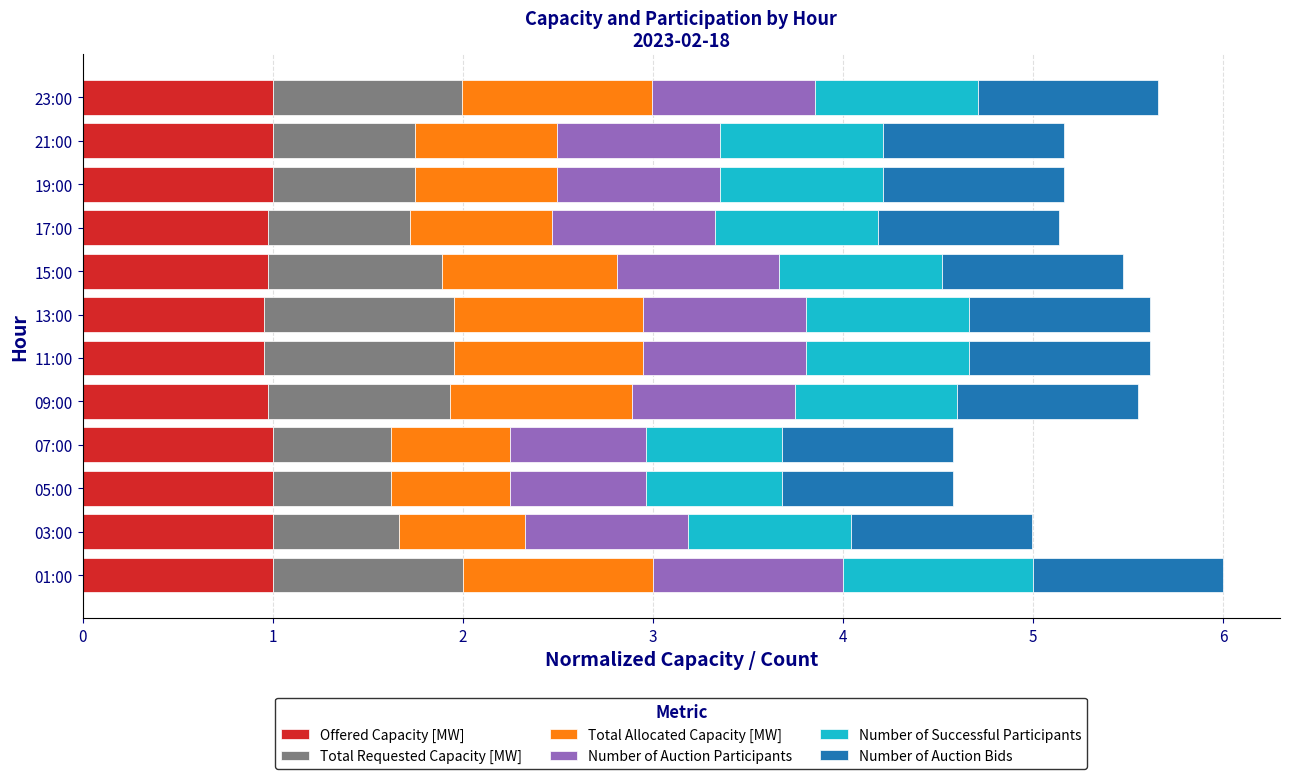

The Offered Capacity [MW] series shows 1.0 at 05:00. True or false?

True